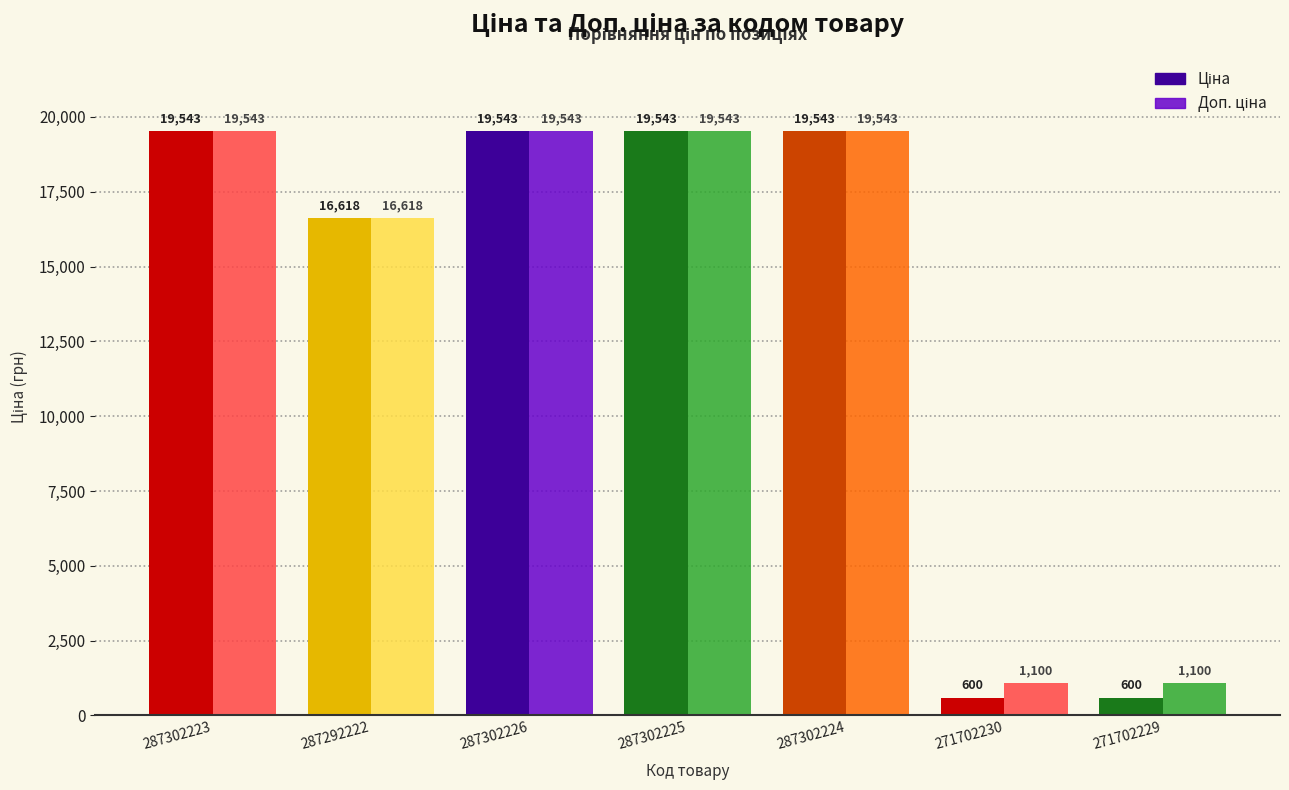

What is the smallest value displayed?

599.9